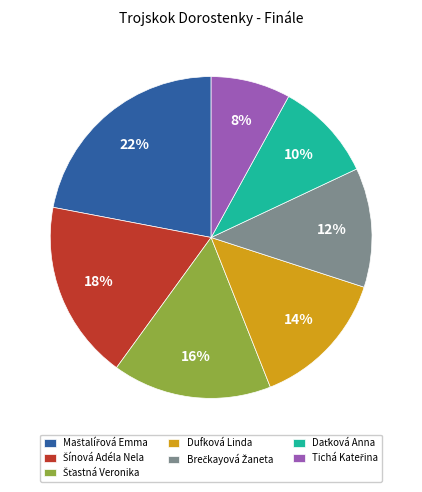

True or false: Dufková Linda accounts for 14% of the total.

True